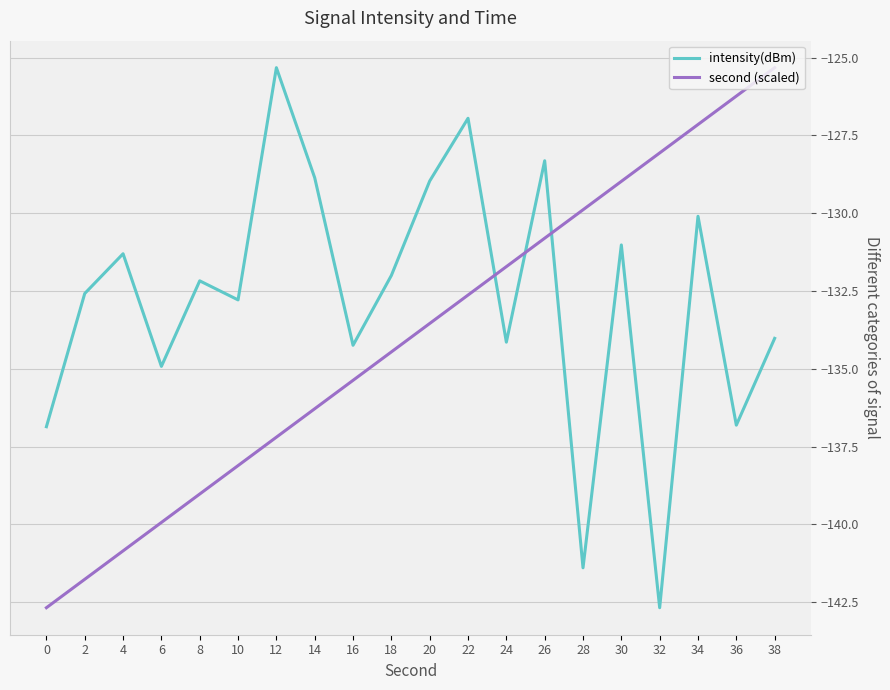

What is the smallest value displayed?

-142.7